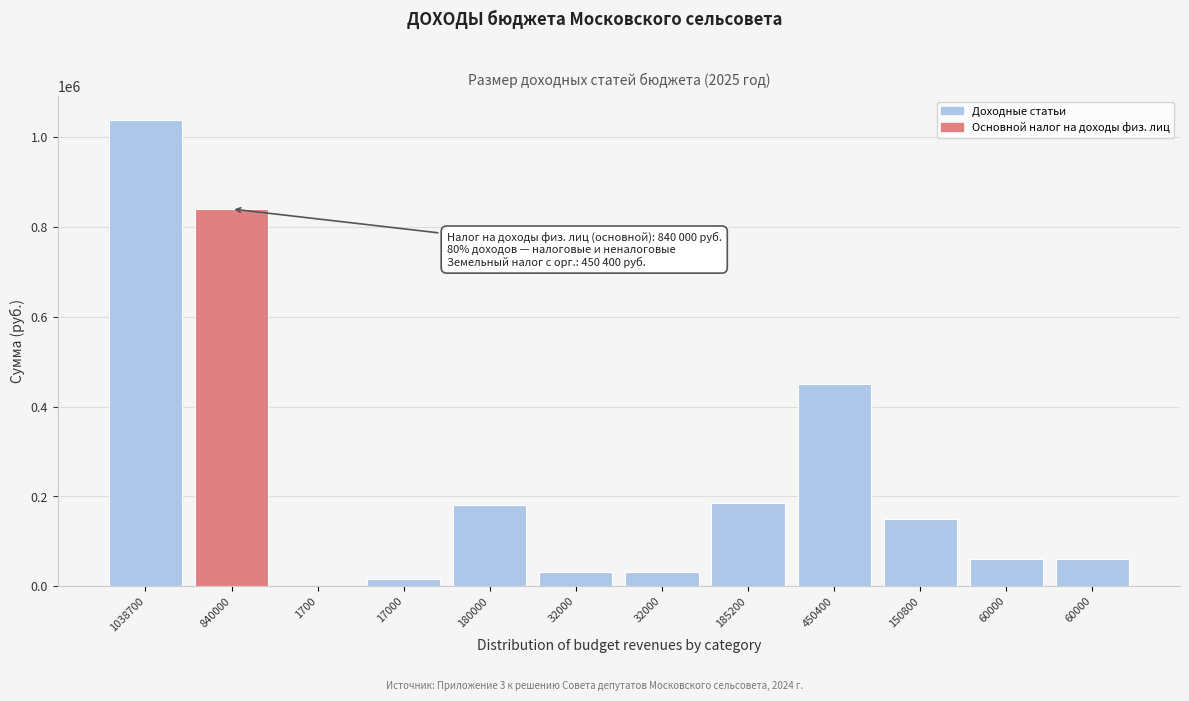

Are the bars horizontal?

No